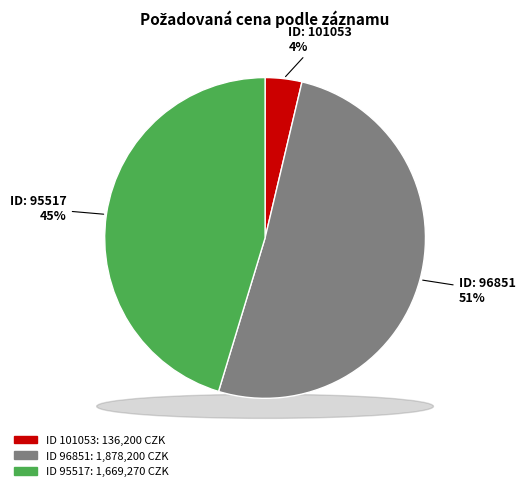

Count the number of slices in the pie.

3